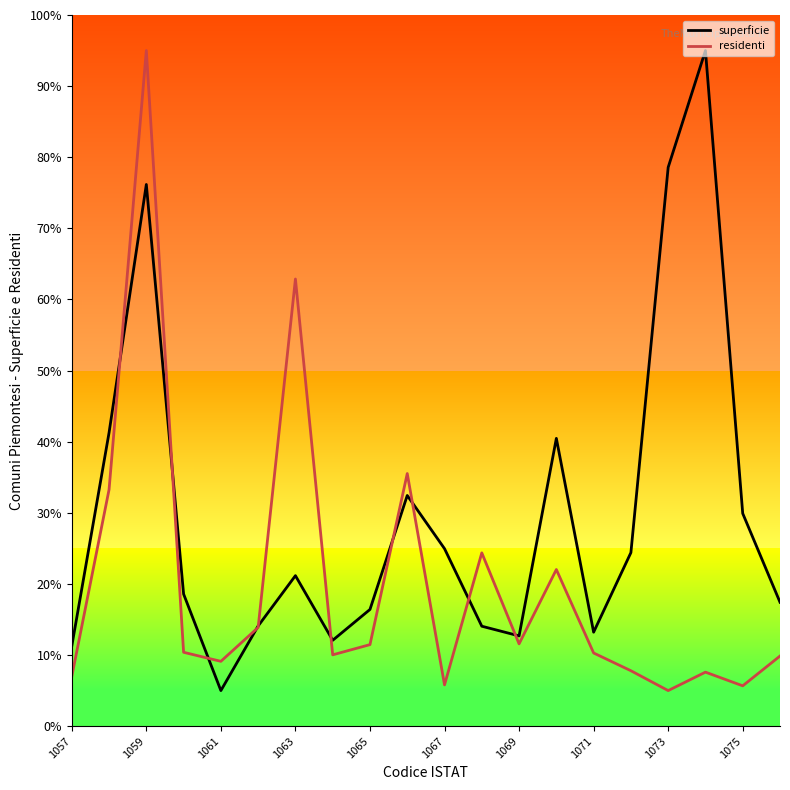

List the series in order of their overall mean, highest first.

superficie, residenti